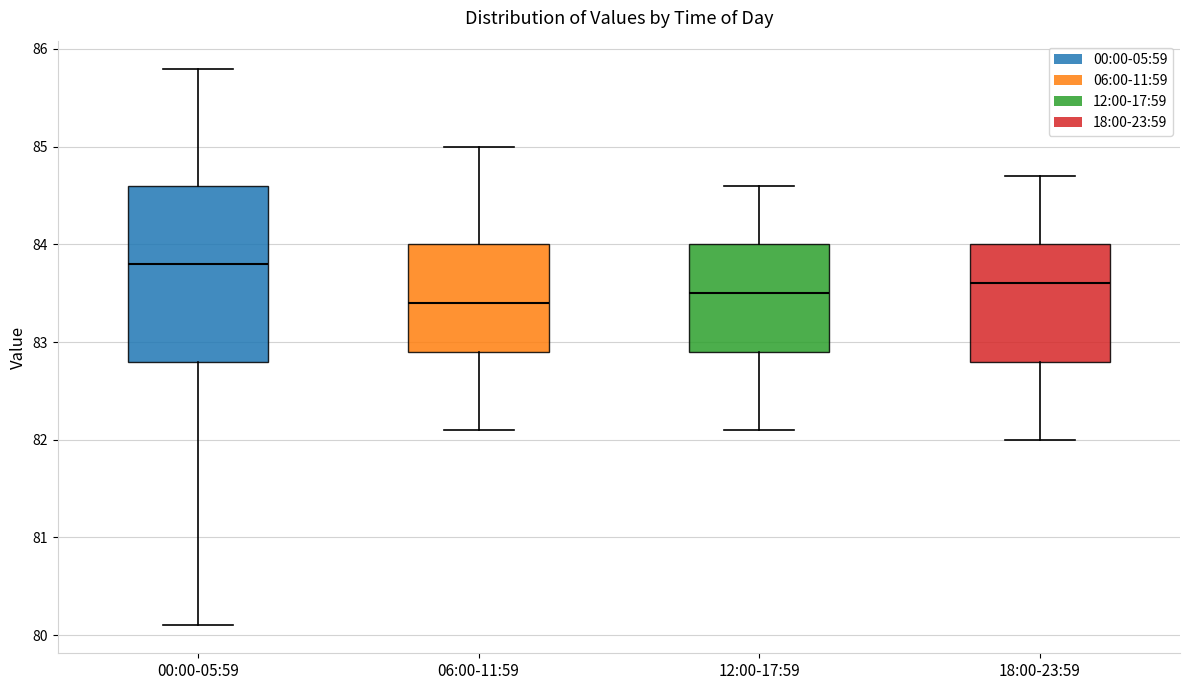

Which box is the tallest, from its lower edge to its upper edge?

00:00-05:59